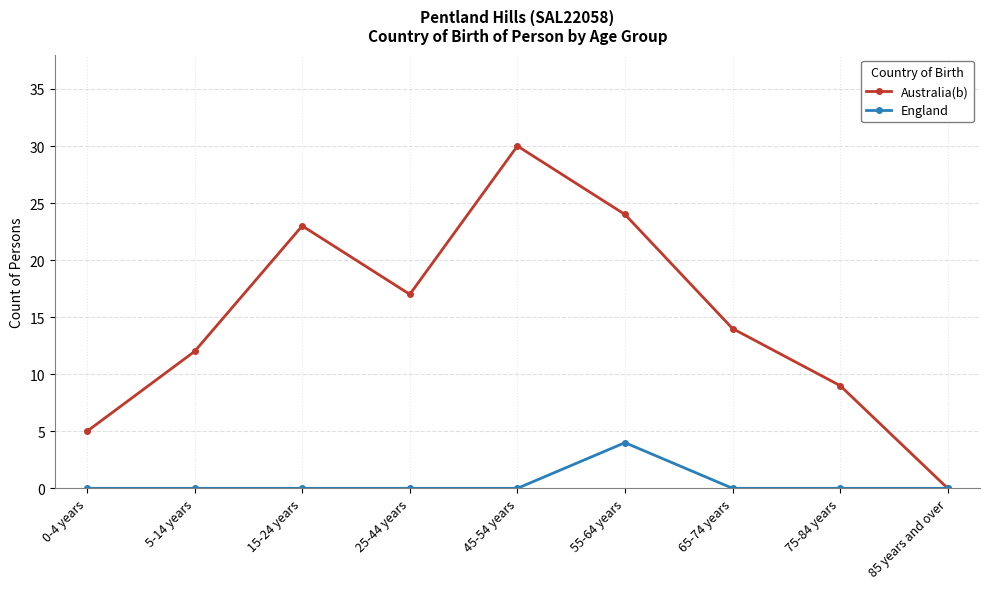

Which series has the largest range (max minus min)?

Australia(b)